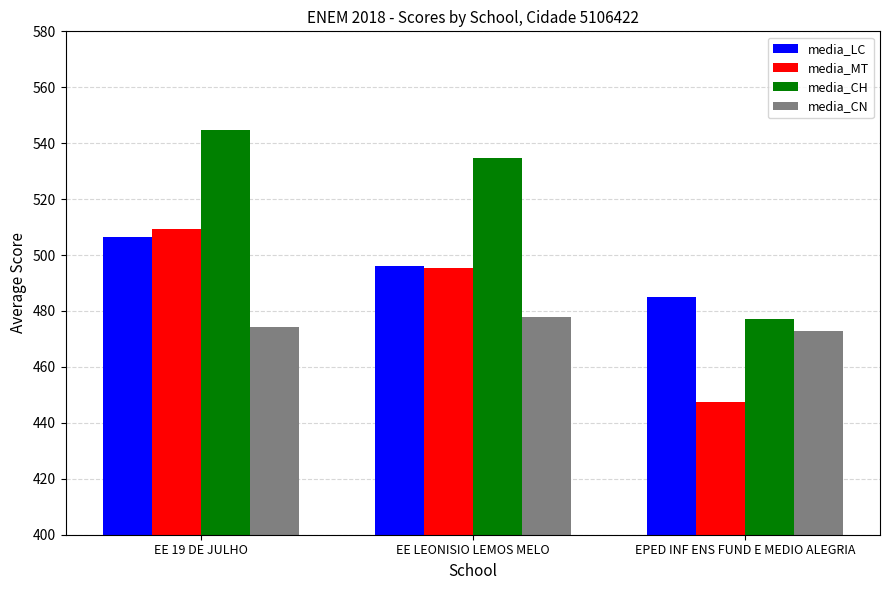

Reading left to right, list all the values displayed in this chart.

media_LC: 506.3	496.2	484.8
media_MT: 509.3	495.5	447.4
media_CH: 544.8	534.7	477.0
media_CN: 474.2	478.0	473.0